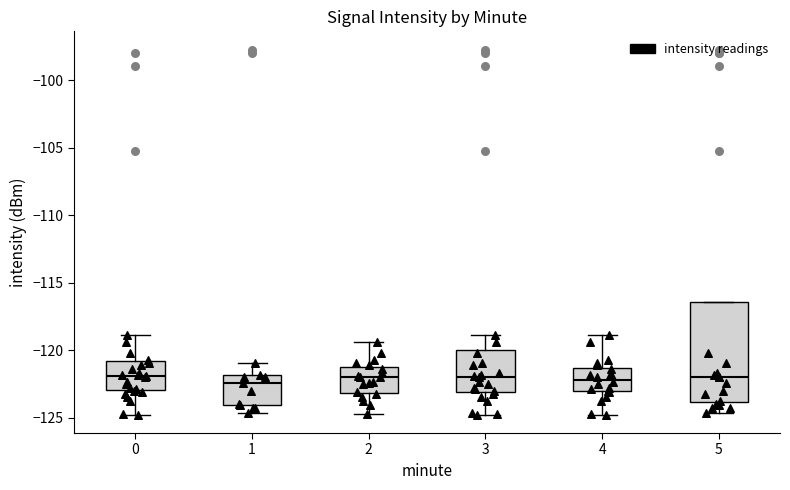

Reading left to right, read every box against the y-axis: the position of its median line, the range the box covers, and the ends of its whiskers. The values are not printed on the chart, so give them approximately, as read against the axis.

0: median -122.0, box -123.0 to -121.0, whiskers -125.0 to -119.0
1: median -122.5, box -124.0 to -122.0, whiskers -124.5 to -121.0
2: median -122.0, box -123.0 to -121.5, whiskers -125.0 to -119.5
3: median -122.0, box -123.0 to -120.0, whiskers -125.0 to -119.0
4: median -122.0, box -123.0 to -121.5, whiskers -125.0 to -119.0
5: median -122.0, box -124.0 to -116.5, whiskers -124.5 to -116.5